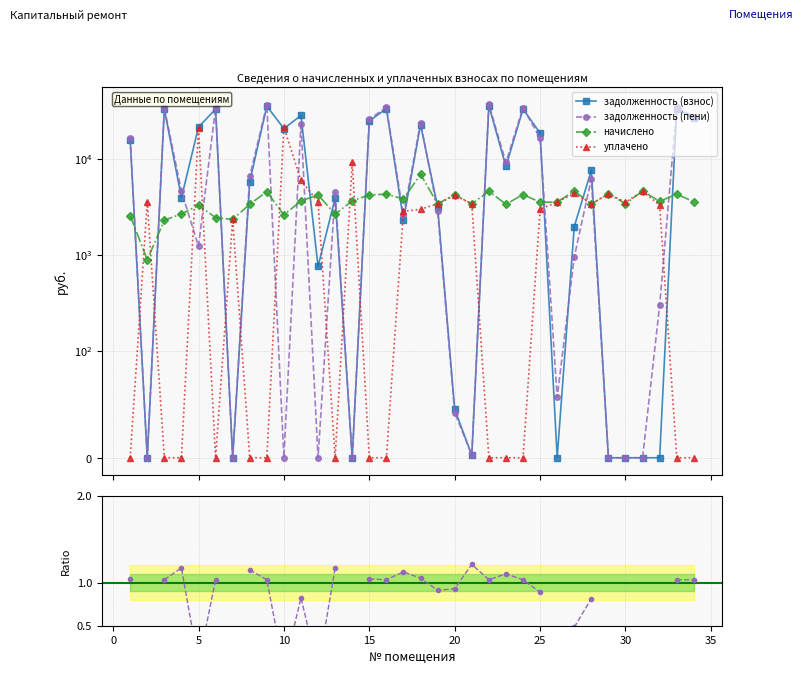

How many values in the уплачено series are below 3000?

16